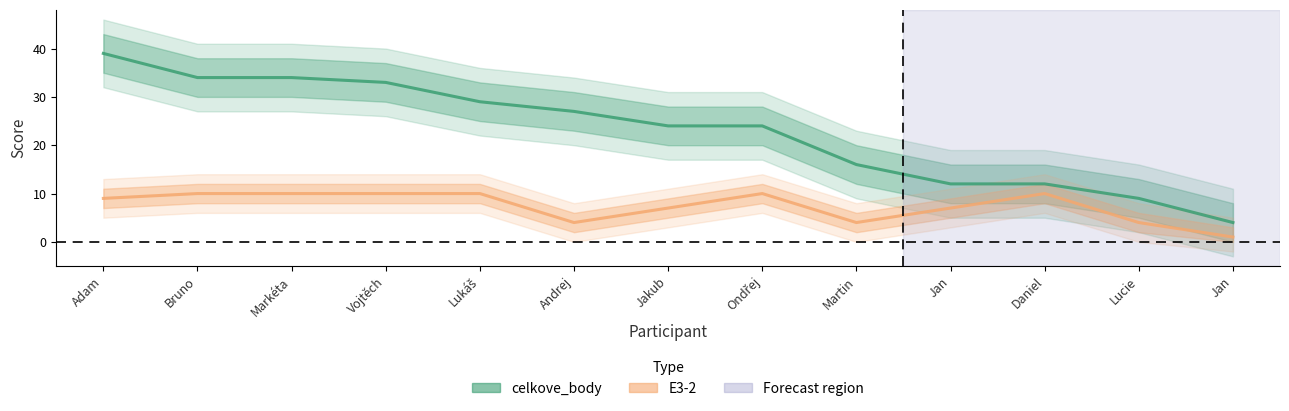

Where does the celkove_body series first go above 24?

Adam